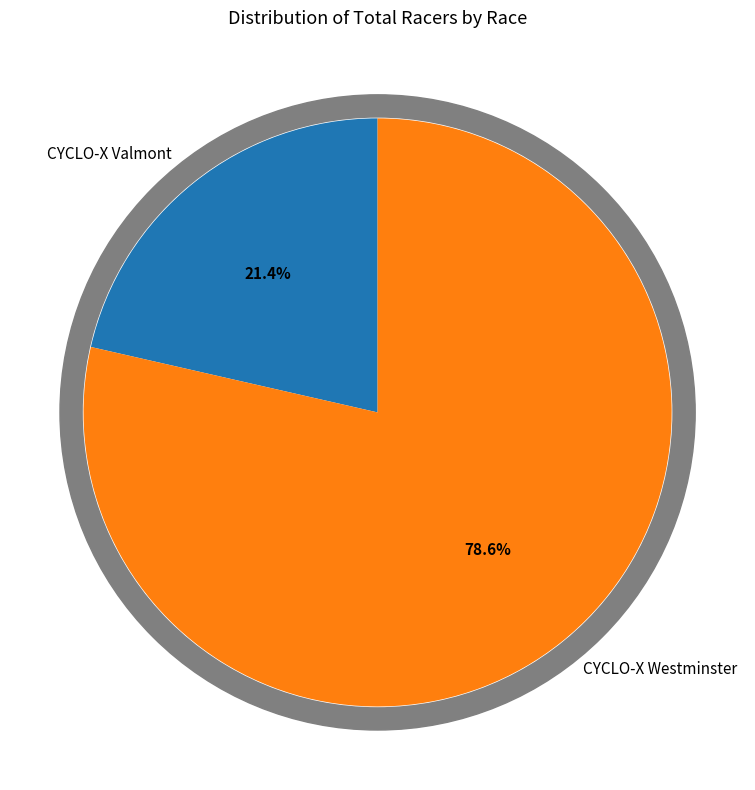

Is it true that CYCLO-X Valmont is 12% of the pie?

False